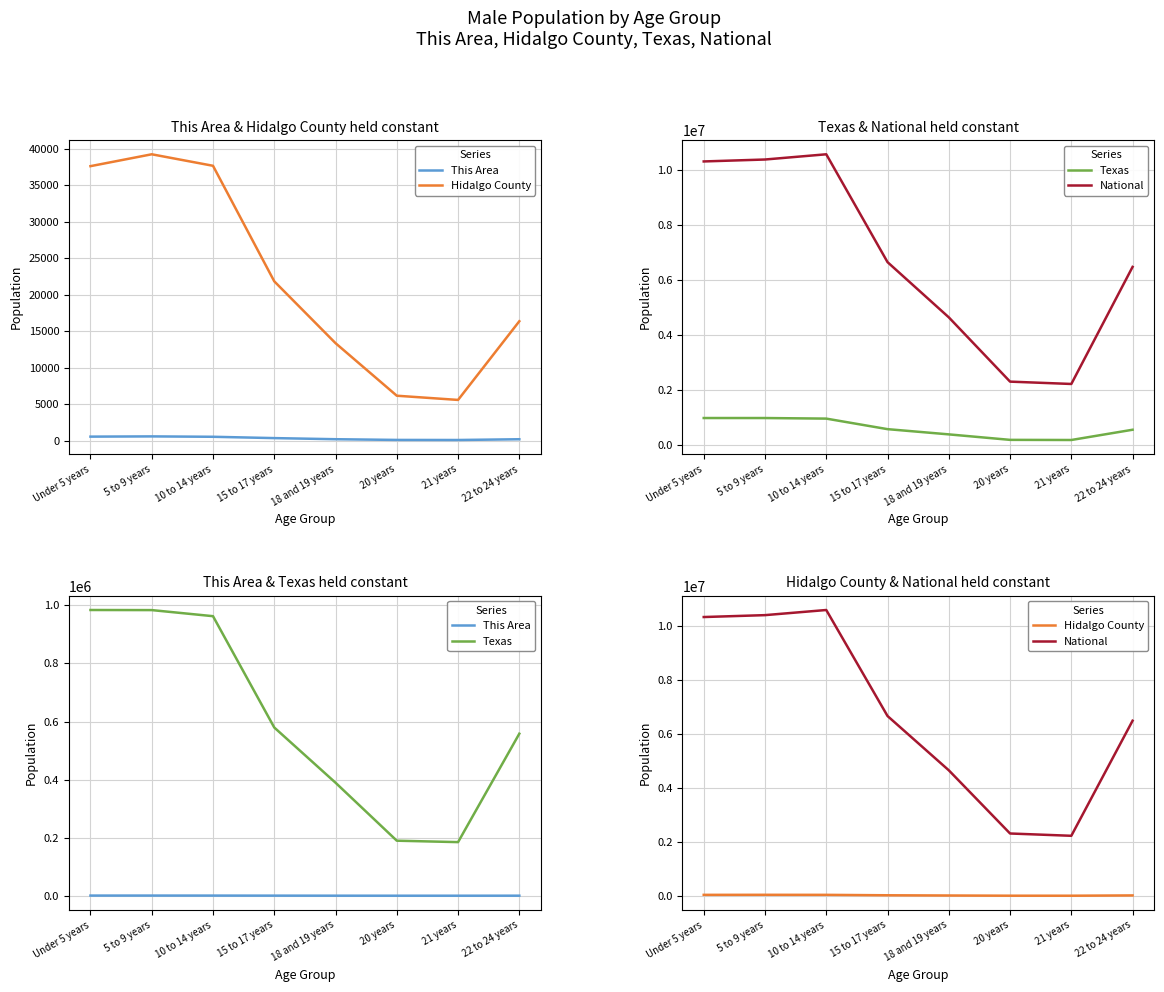

At which category does This Area reach its first local peak?

5 to 9 years